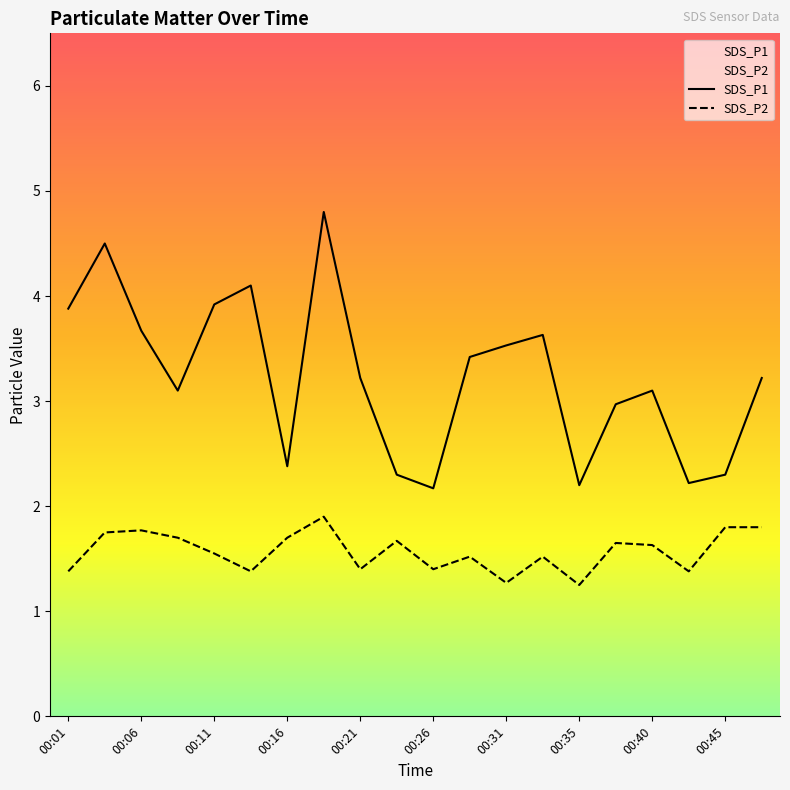

Reading right to left, list all the values displayed in this chart.

SDS_P1: 3.2	2.3	2.2	3.1	3.0	2.2	3.6	3.5	3.4	2.2	2.3	3.2	4.8	2.4	4.1	3.9	3.1	3.7	4.5	3.9
SDS_P2: 1.8	1.8	1.4	1.6	1.6	1.2	1.5	1.3	1.5	1.4	1.7	1.4	1.9	1.7	1.4	1.6	1.7	1.8	1.8	1.4